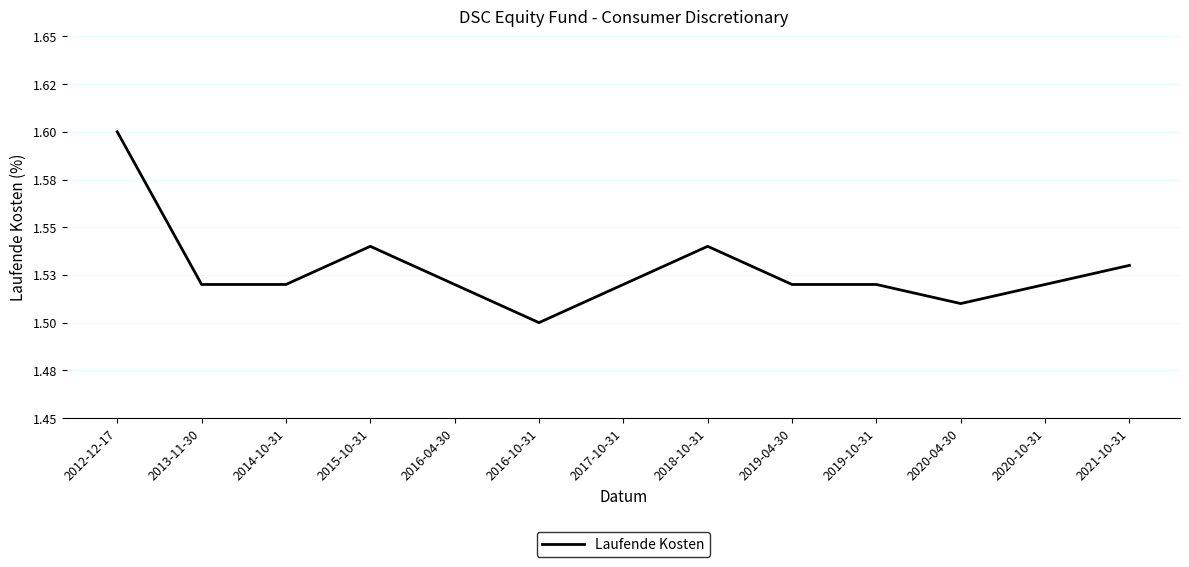

Does the chart have visible grid lines?

Yes